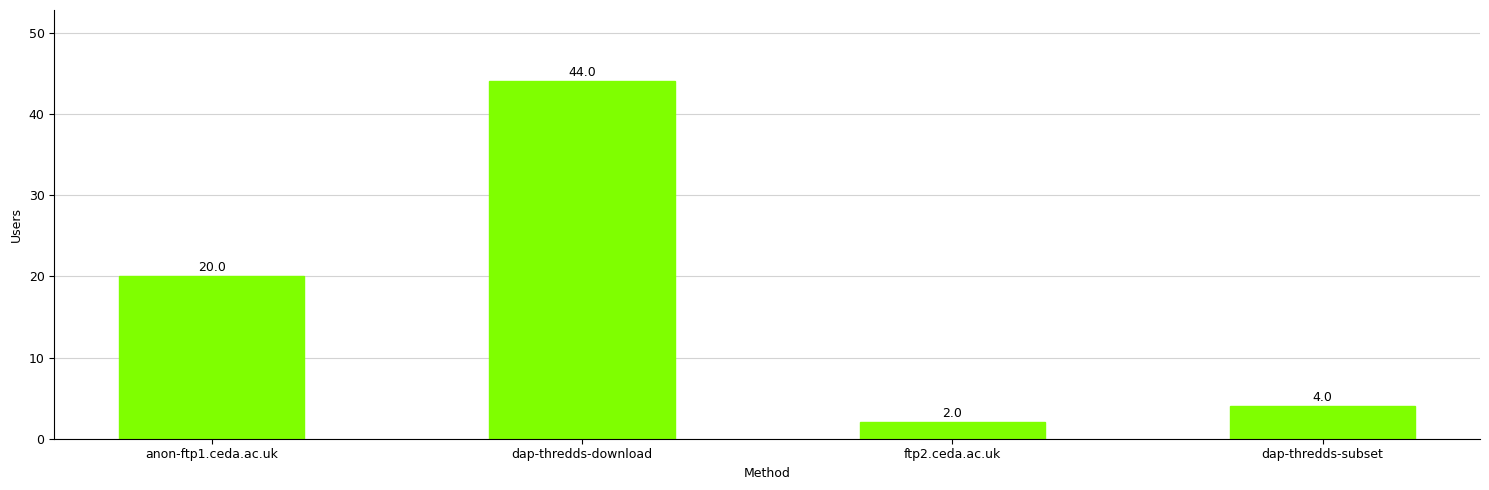

List the labels in order of value, largest first.

dap-thredds-download, anon-ftp1.ceda.ac.uk, dap-thredds-subset, ftp2.ceda.ac.uk